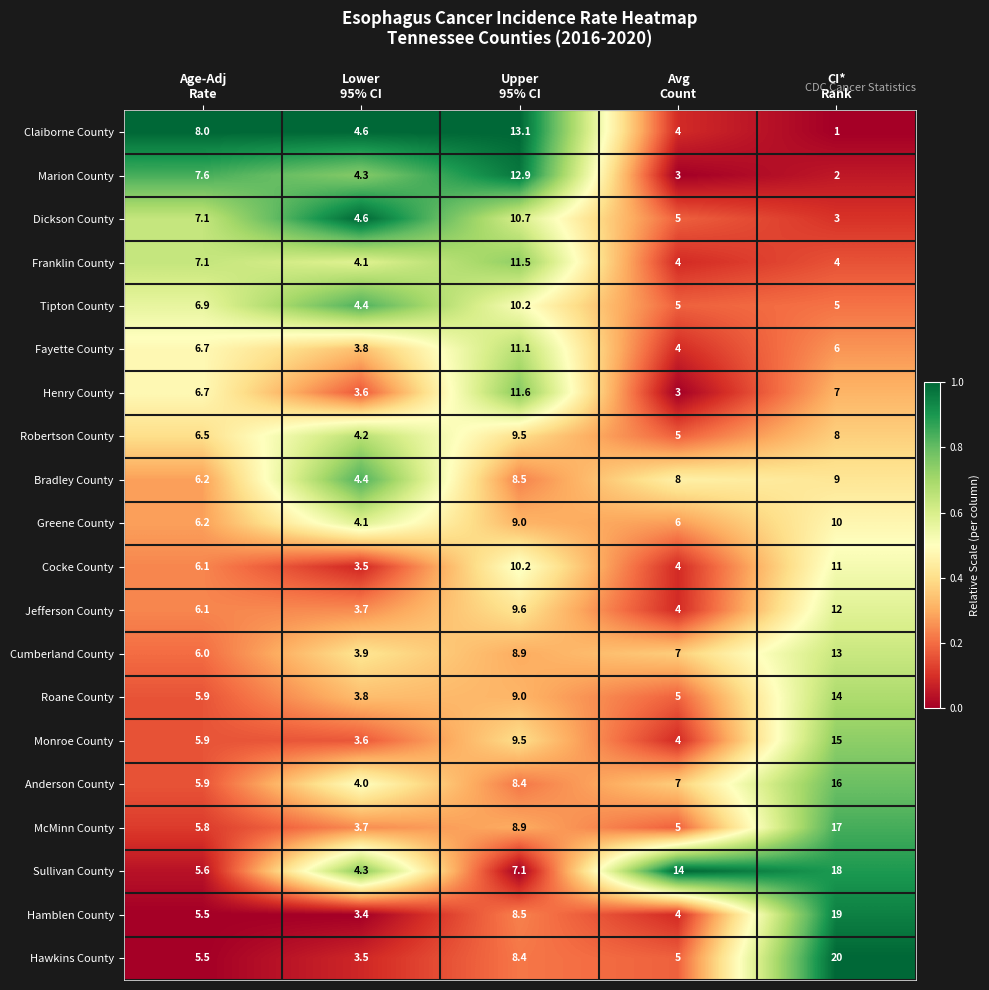

Which series has the largest range (max minus min)?

Hawkins County